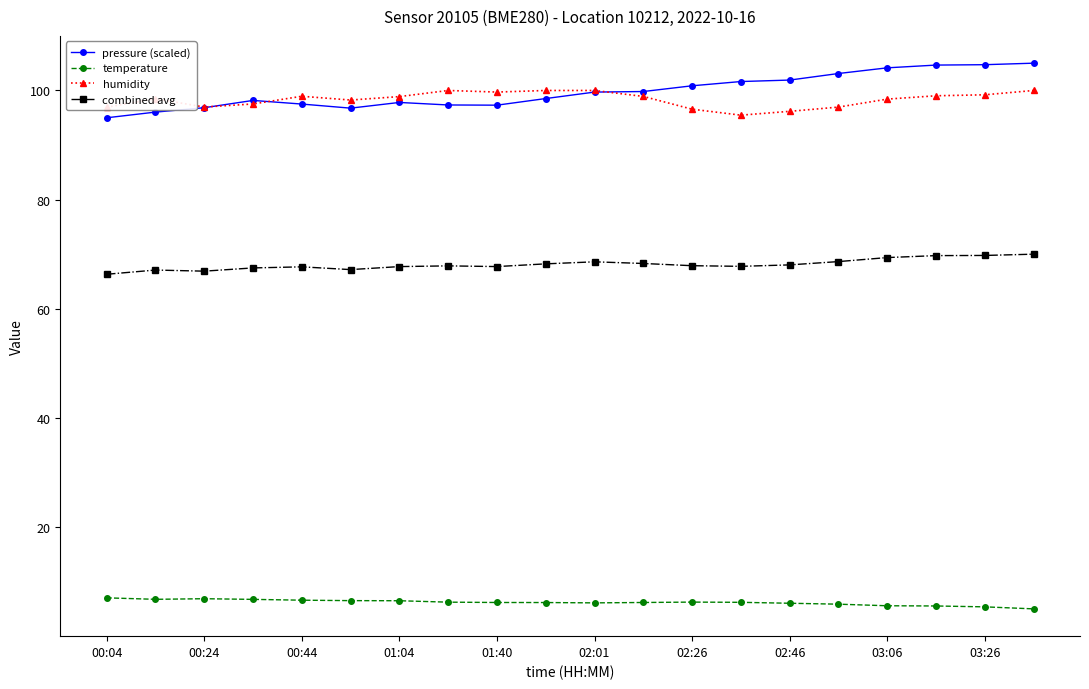

True or false: combined avg has more than 2 interior local peaks.

True